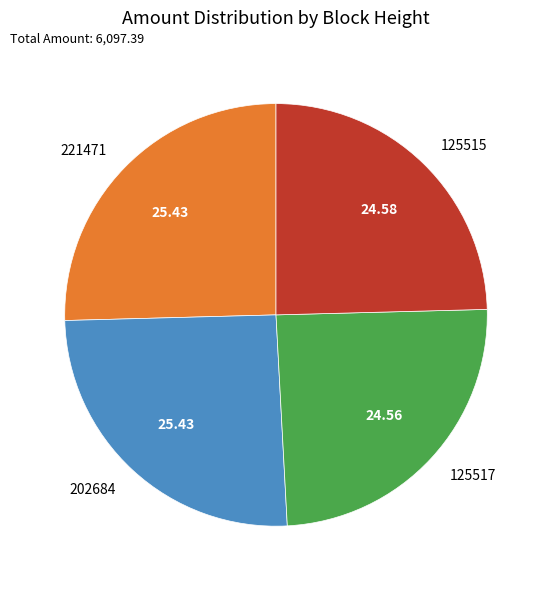

Is there a majority slice in this chart?

No